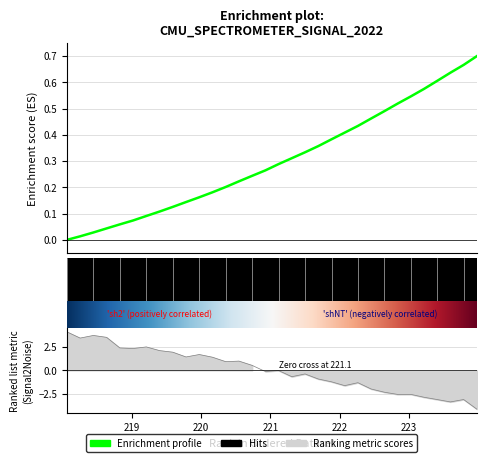

Which has a higher value, 221.3083 or 222.4538?

222.4538